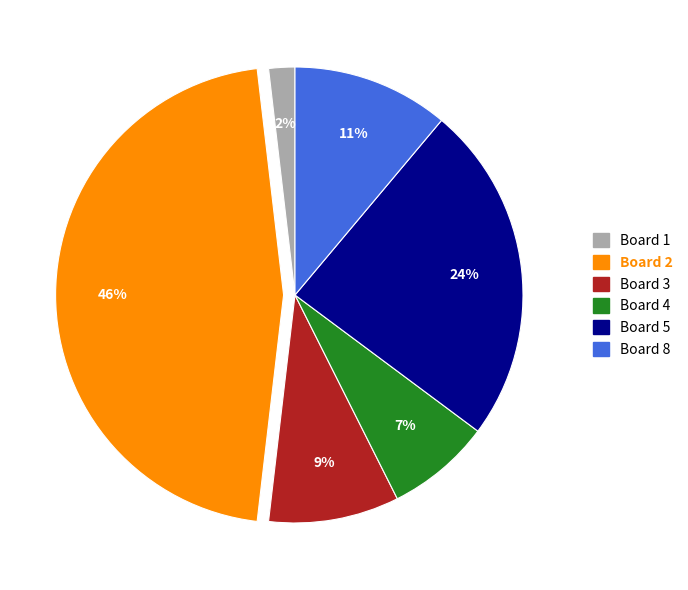

How many segments does this pie chart have?

6